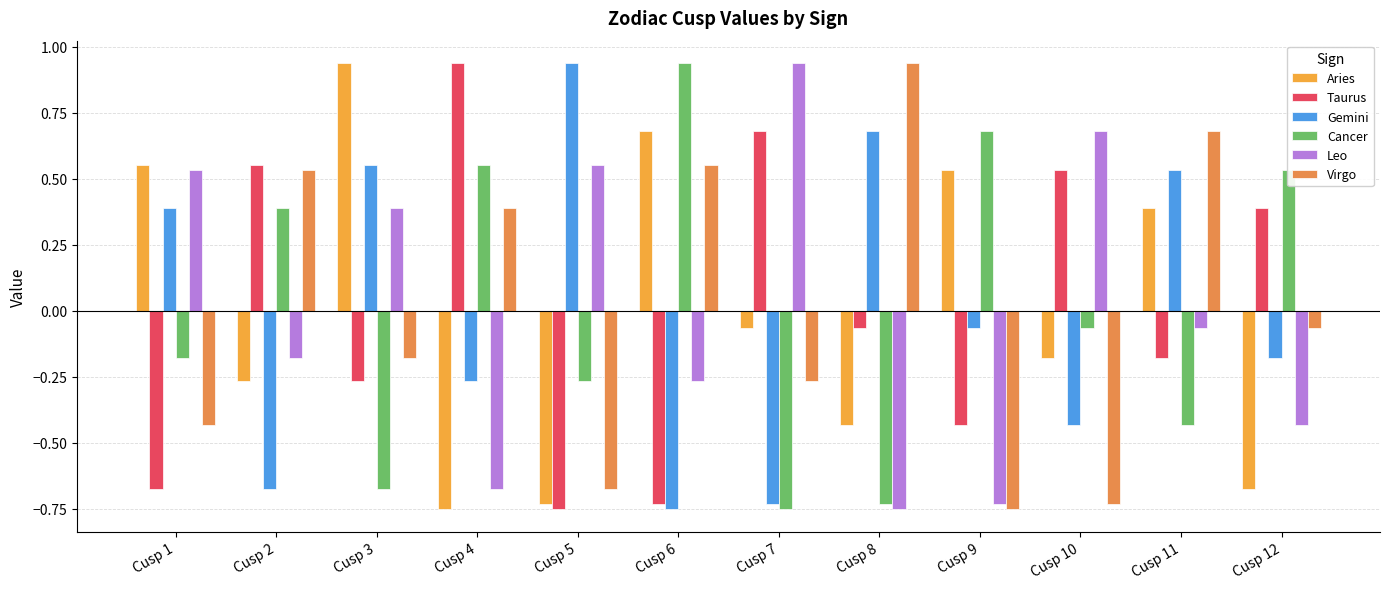

Which label corresponds to the smallest value in the chart?

Cusp 4